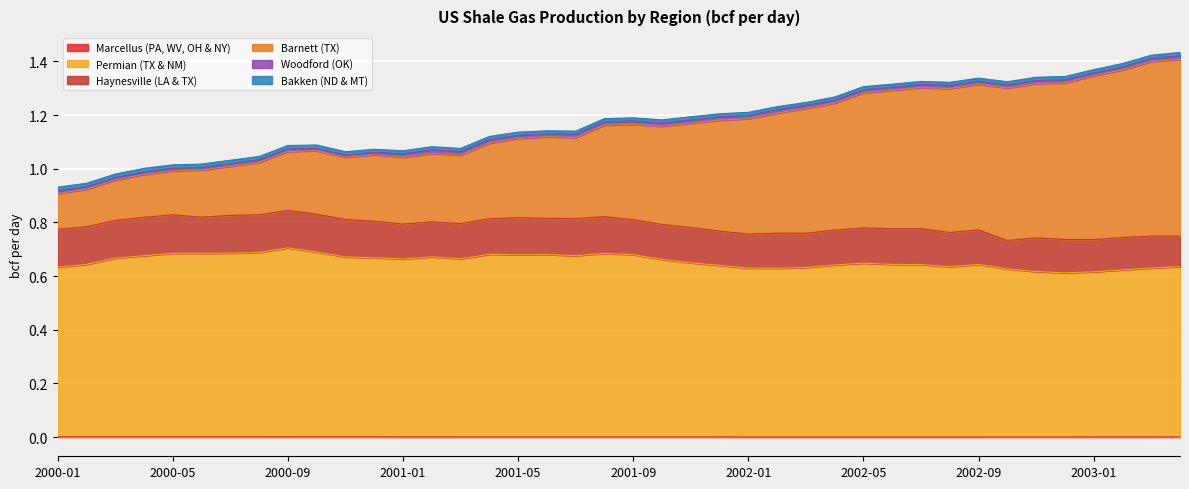

What position from the right is 2001-04?

25